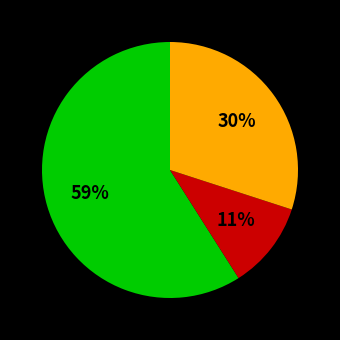

To the nearest percent, what is the average slice percentage?

33%